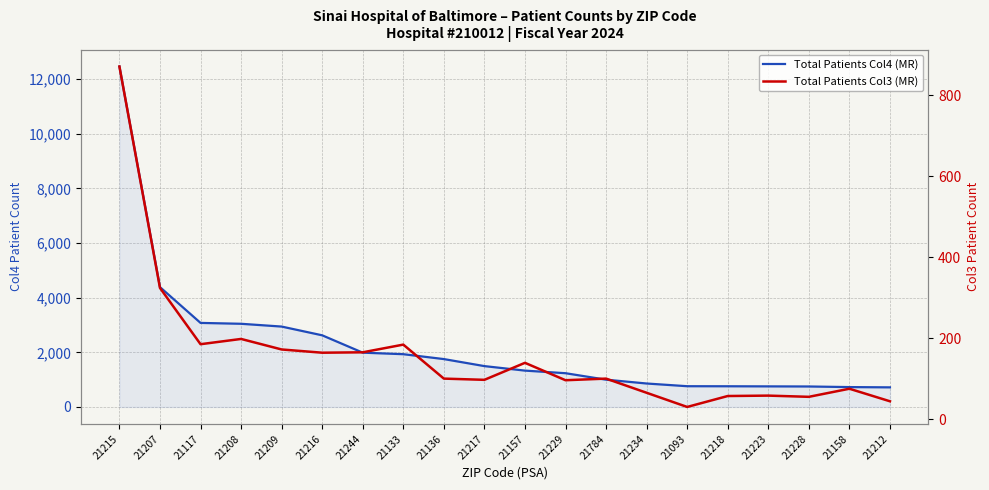

What is the difference between the maximum and minimum values in the Total Patients Col3 (MR) series?

841